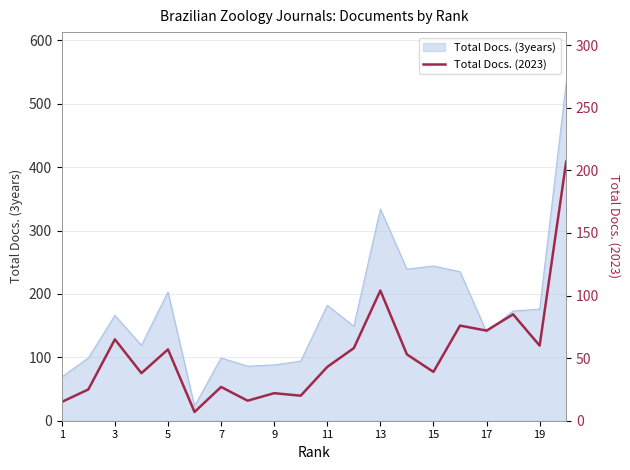

What is the highest value of the Total Docs. (3years) series?

533